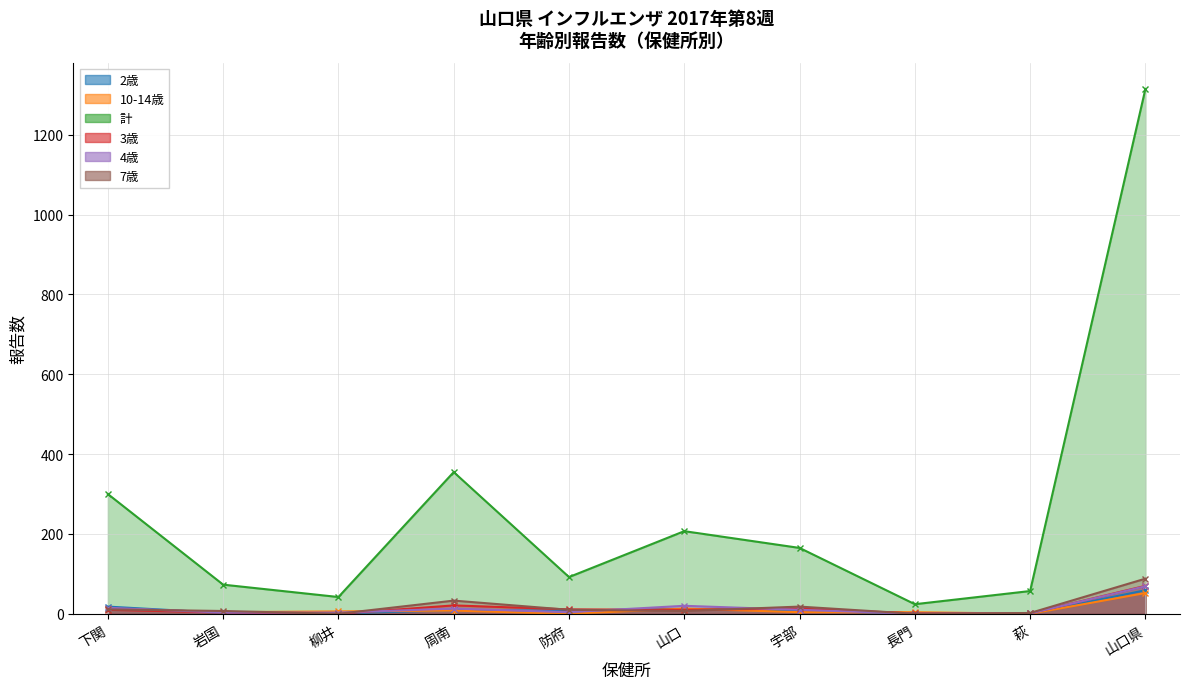

At which label does 3歳 first exceed 10?

周南